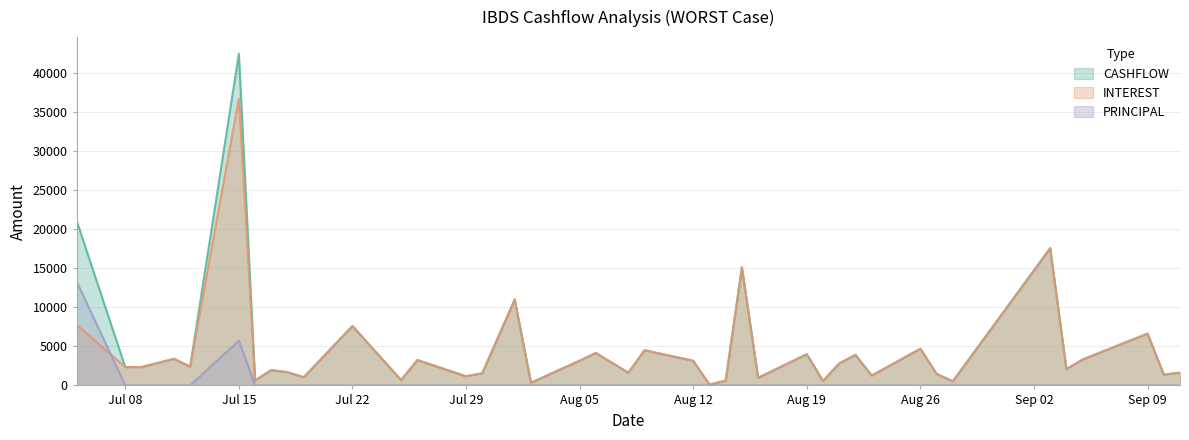

Is it true that PRINCIPAL equals -8504.9 at 2024-07-09?

False